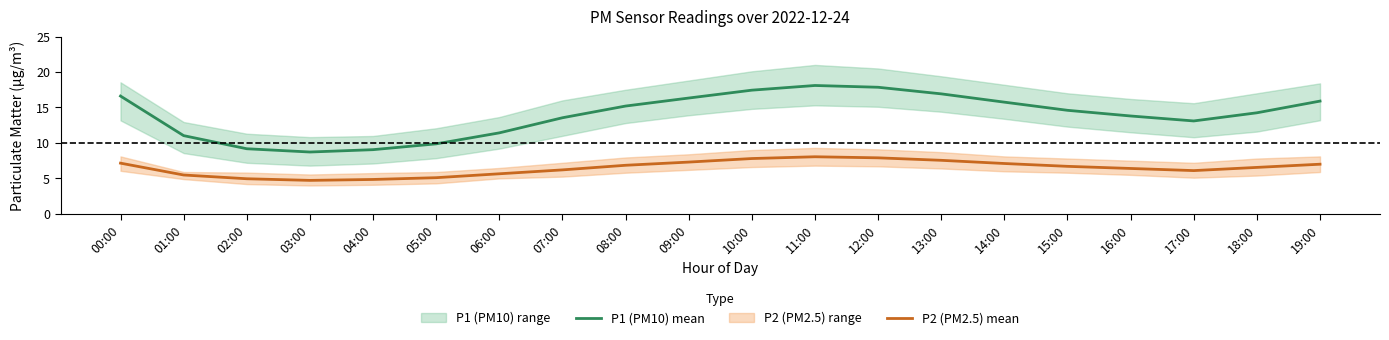

What position from the left is 03:00?

4